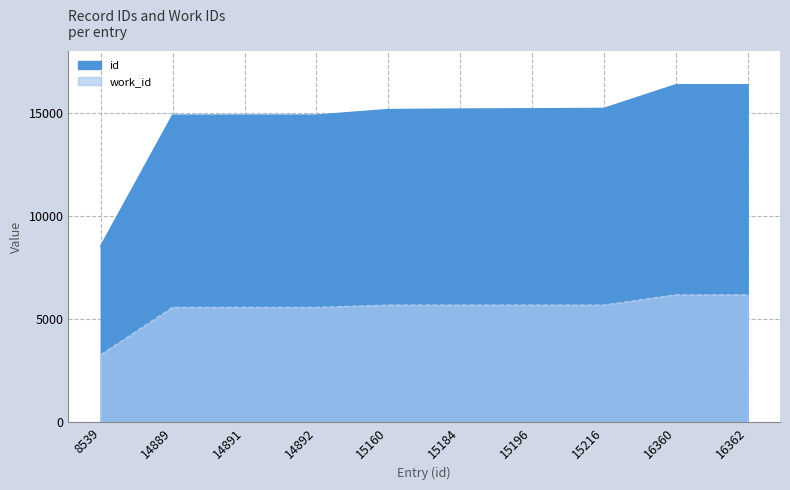

What is the difference between the second highest and second lowest values in the id series?

1471